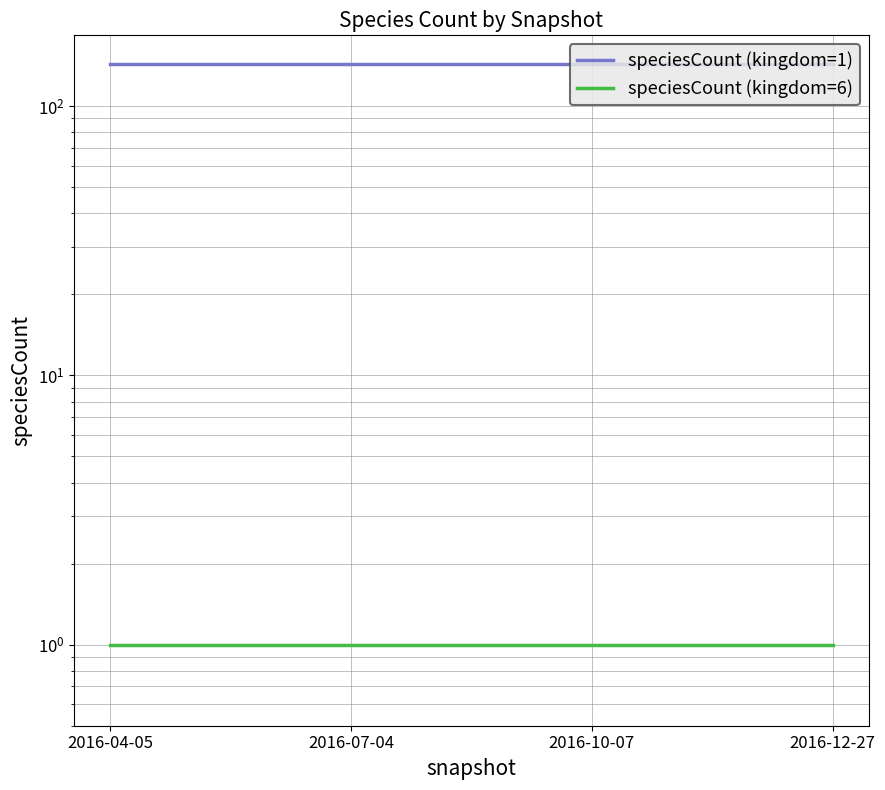

The speciesCount (kingdom=6) series shows 1 at 2016-04-05. True or false?

True